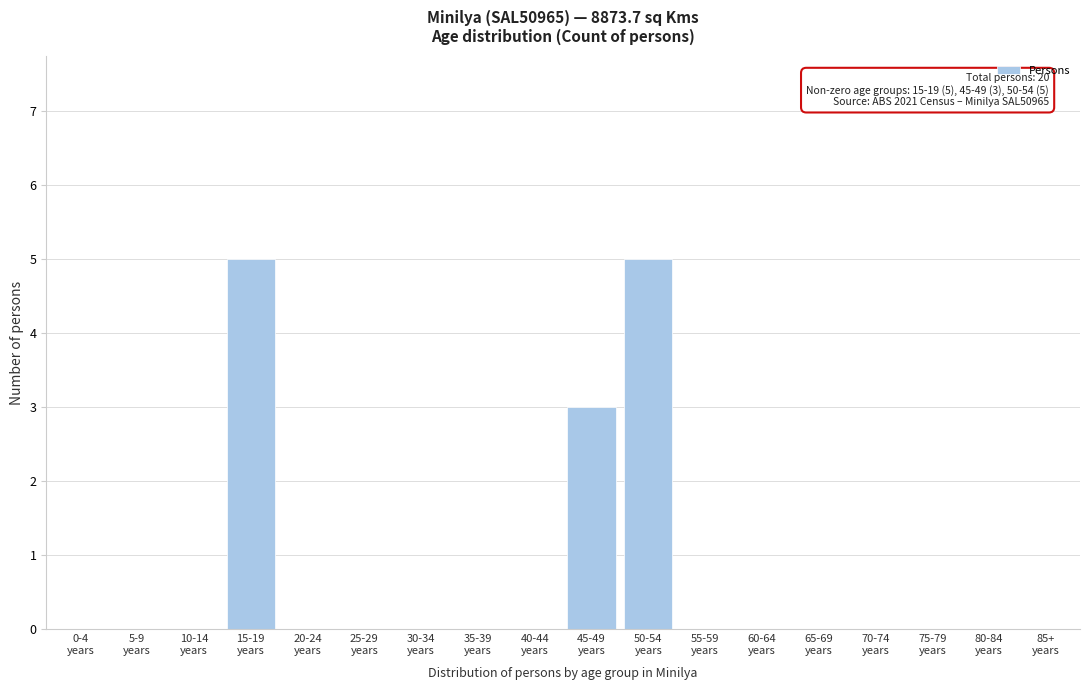

What is the greatest value displayed?

5